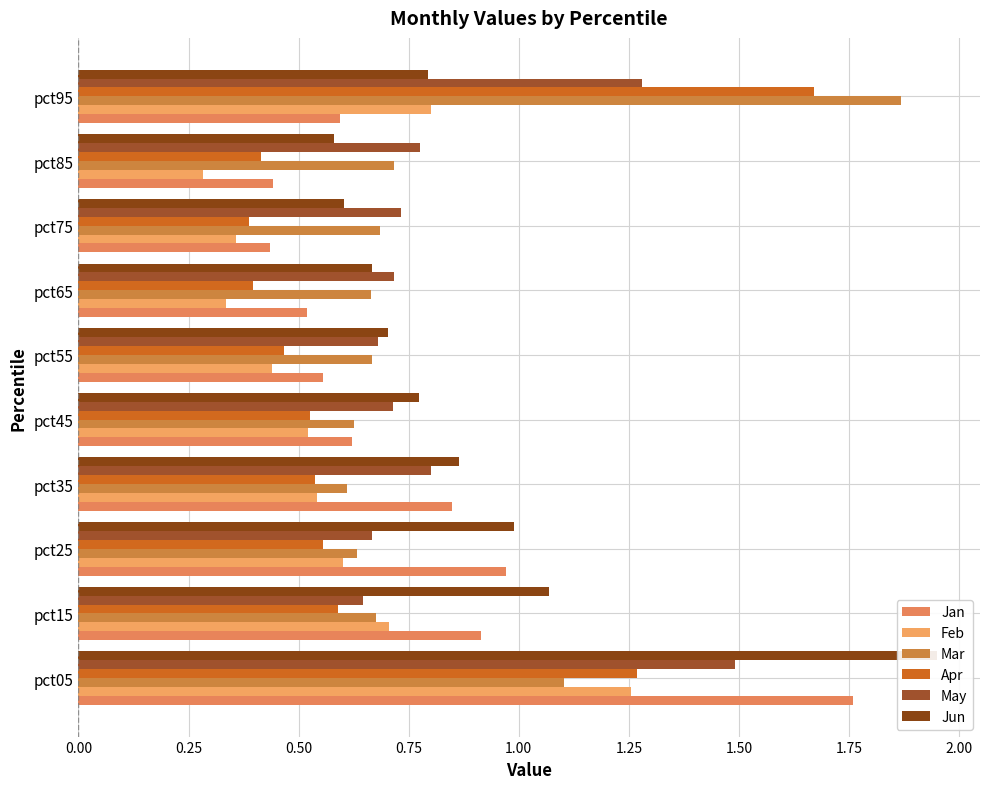

Reading right to left, extract all data points from this chart.

Jan: 0.6	0.4	0.4	0.5	0.6	0.6	0.8	1.0	0.9	1.8
Feb: 0.8	0.3	0.4	0.3	0.4	0.5	0.5	0.6	0.7	1.3
Mar: 1.9	0.7	0.7	0.7	0.7	0.6	0.6	0.6	0.7	1.1
Apr: 1.7	0.4	0.4	0.4	0.5	0.5	0.5	0.6	0.6	1.3
May: 1.3	0.8	0.7	0.7	0.7	0.7	0.8	0.7	0.6	1.5
Jun: 0.8	0.6	0.6	0.7	0.7	0.8	0.9	1.0	1.1	1.9